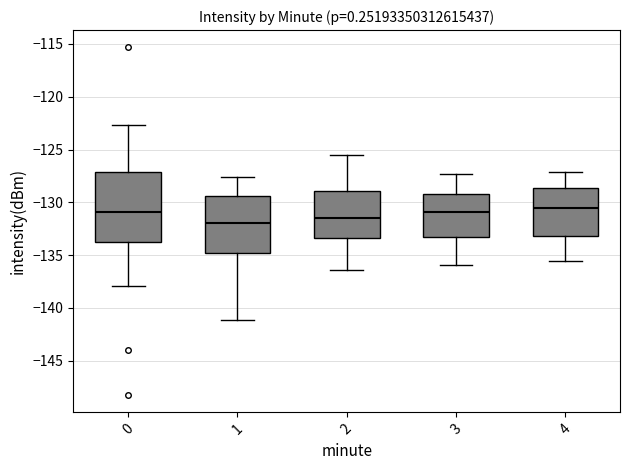

Reading left to right, read every box against the y-axis: the position of its median line, the range the box covers, and the ends of its whiskers. The values are not printed on the chart, so give them approximately, as read against the axis.

0: median -131.0, box -134.0 to -127.0, whiskers -138.0 to -122.5
1: median -132.0, box -135.0 to -129.5, whiskers -141.0 to -127.5
2: median -131.5, box -133.5 to -129.0, whiskers -136.5 to -125.5
3: median -131.0, box -133.5 to -129.0, whiskers -136.0 to -127.5
4: median -130.5, box -133.0 to -128.5, whiskers -135.5 to -127.0